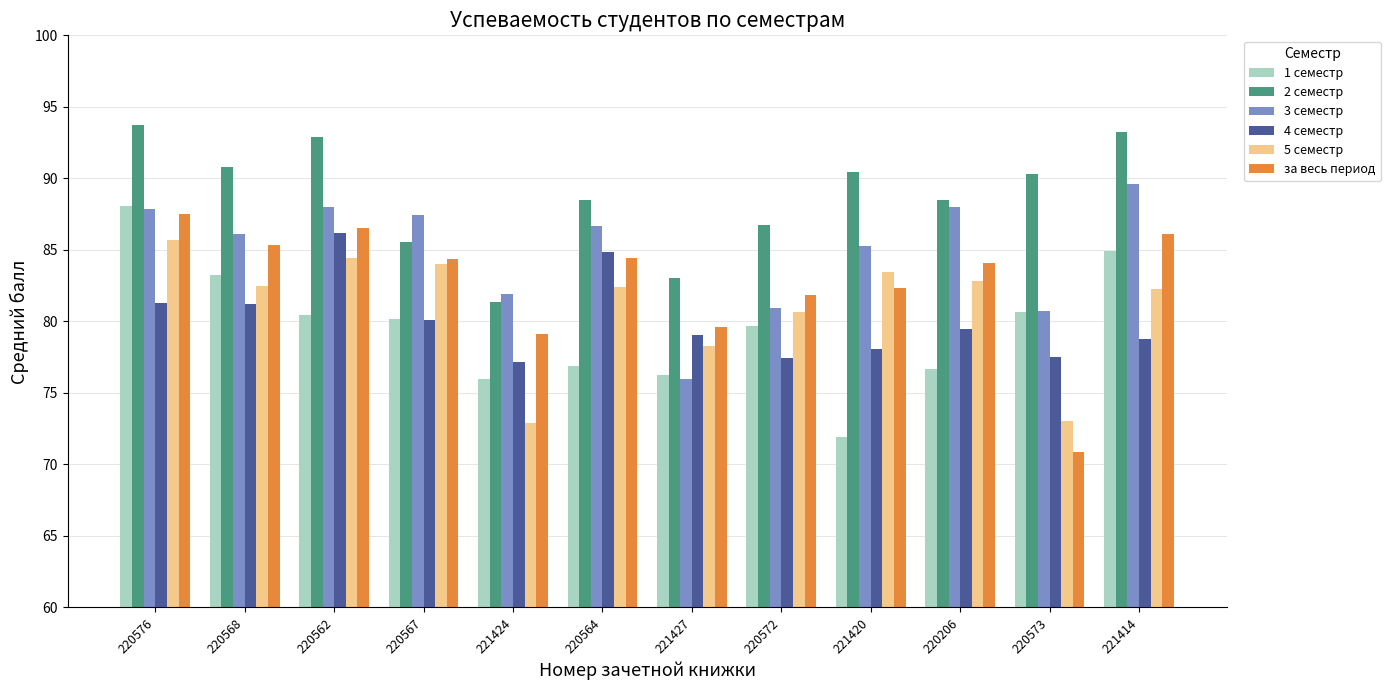

Which series has the widest spread of values?

за весь период